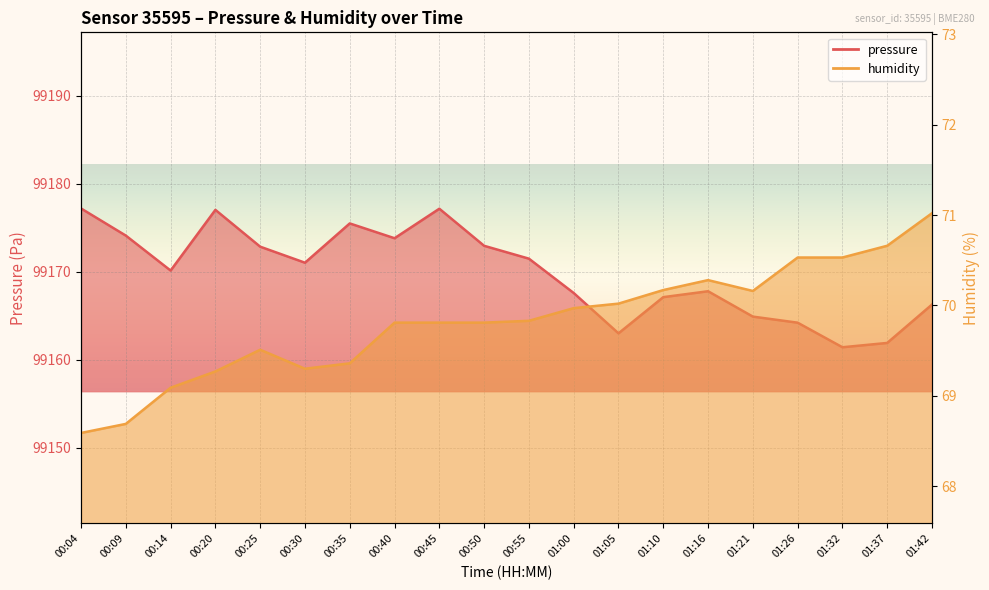

How many interior local peaks does the pressure series have?

4